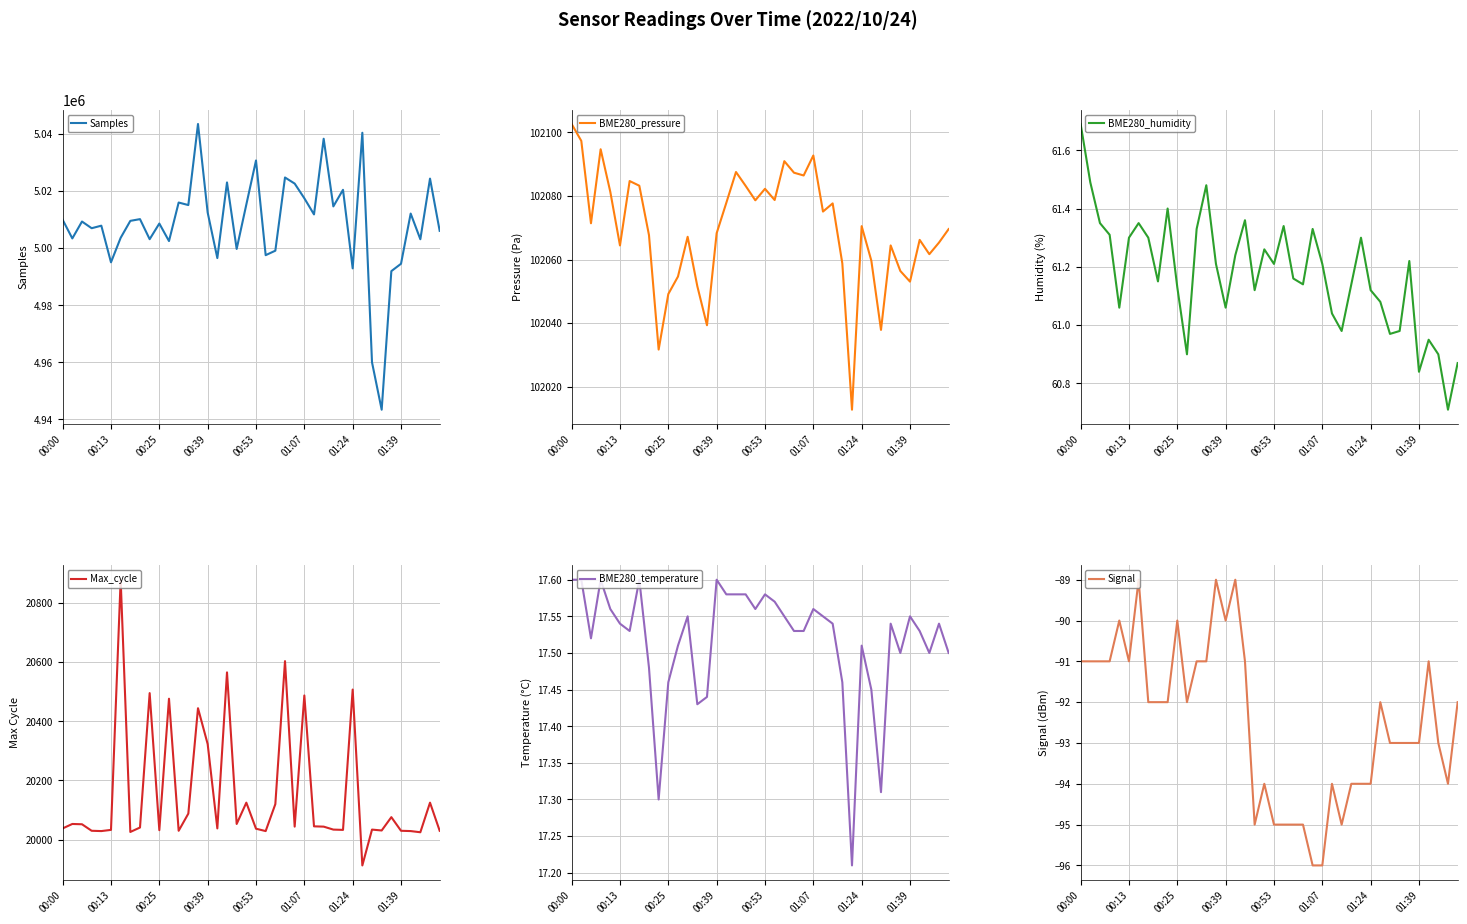

In BME280_pressure, how many points are lower than both neighbors (excluding endpoints)?

12